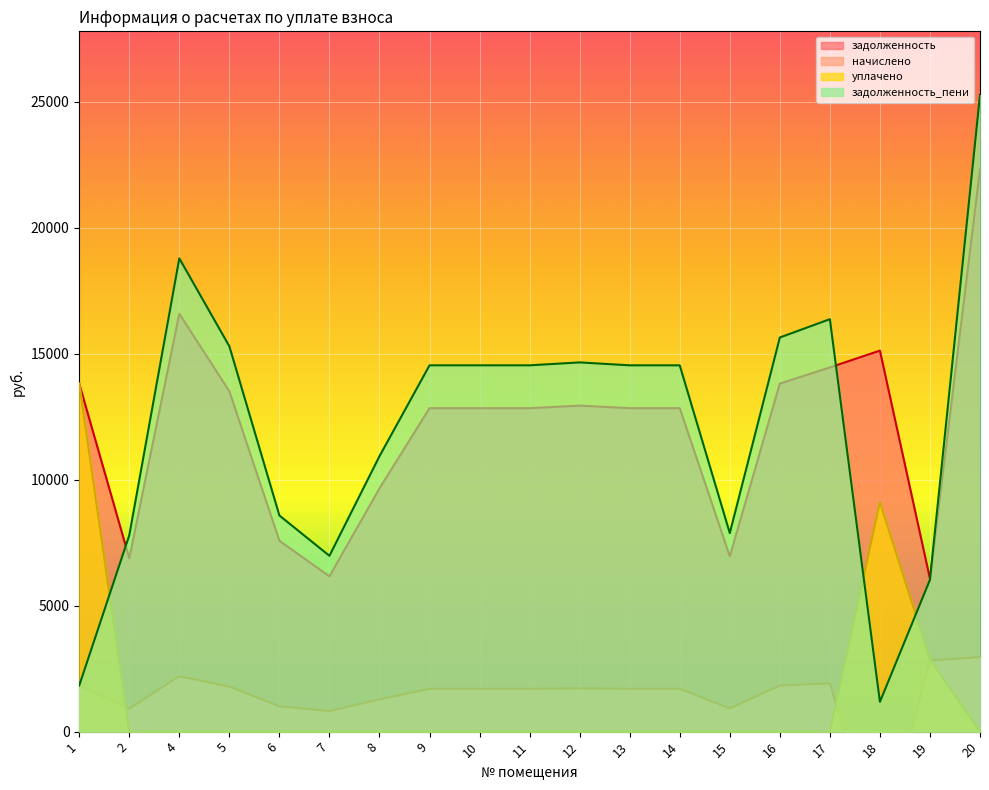

True or false: задолженность and задолженность_пени cross at least once.

True